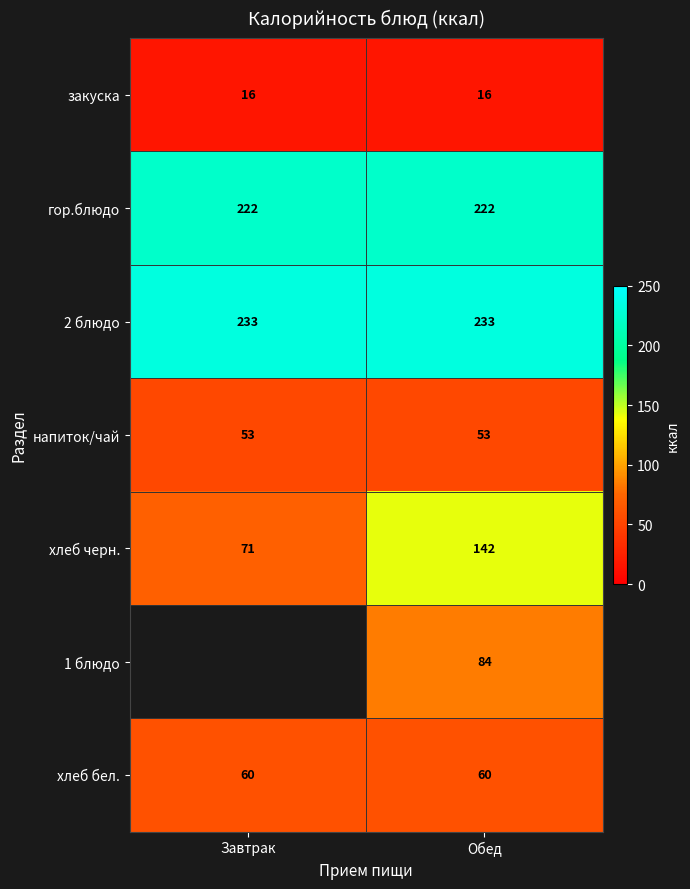

At Обед, list the series in order from largest to smallest.

2 блюдо, гор.блюдо, хлеб черн., 1 блюдо, хлеб бел., напиток/чай, закуска